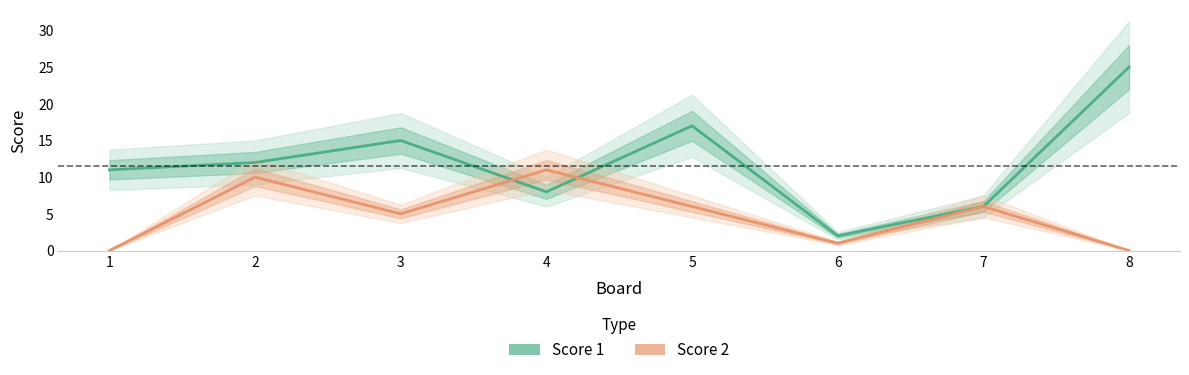

What is the value of the Score 2 point at the 4th from the left?

11